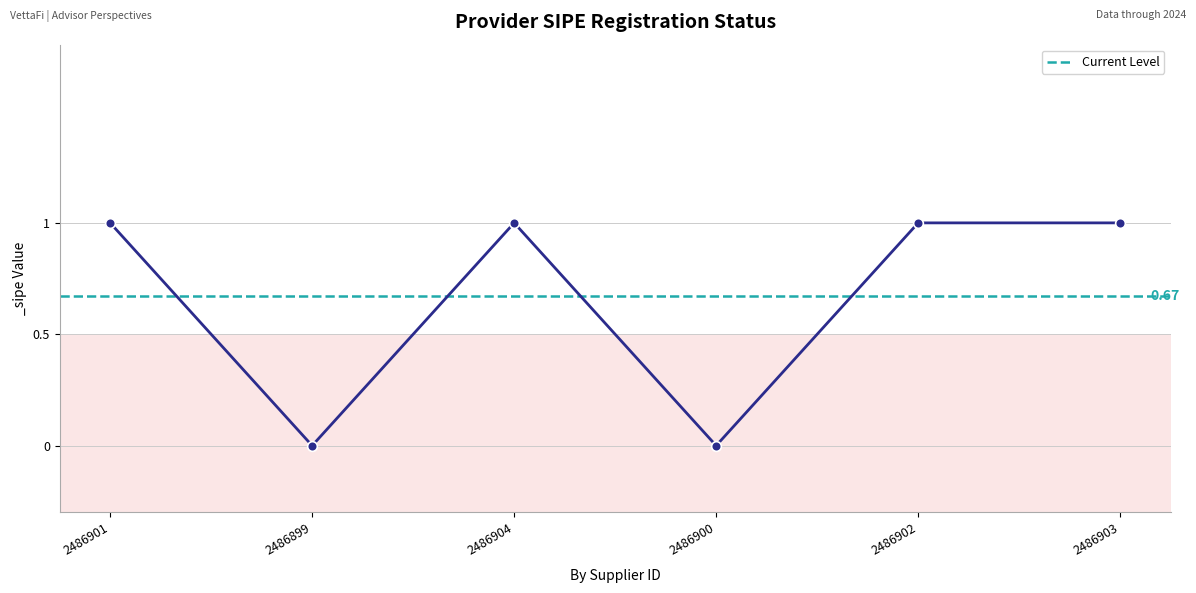

How many interior local peaks (higher than both neighbors) does the data have?

1